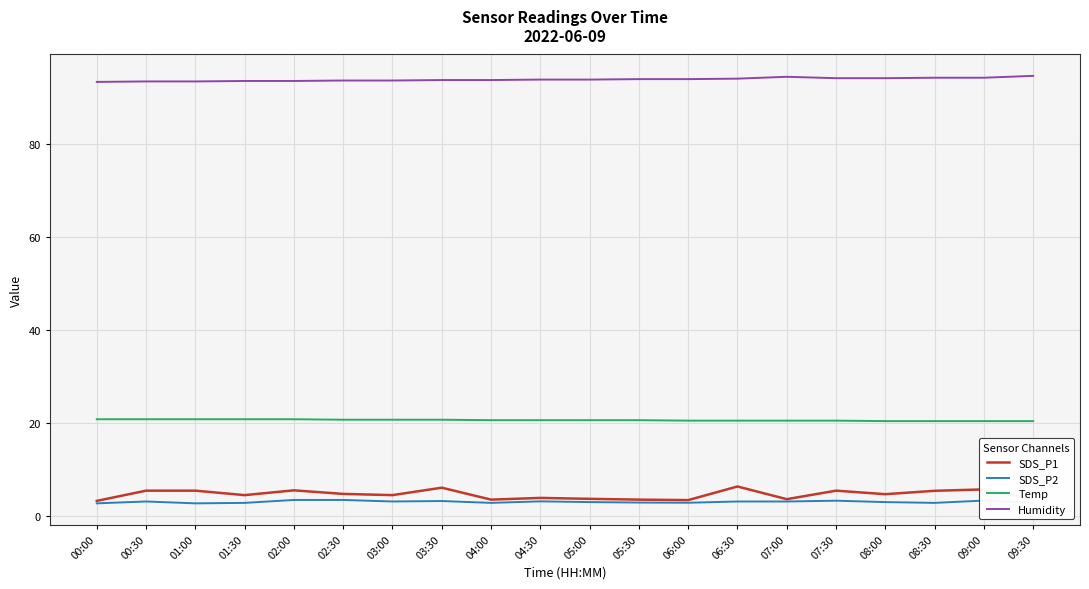

What is the total value across all series at 07:30?

123.4